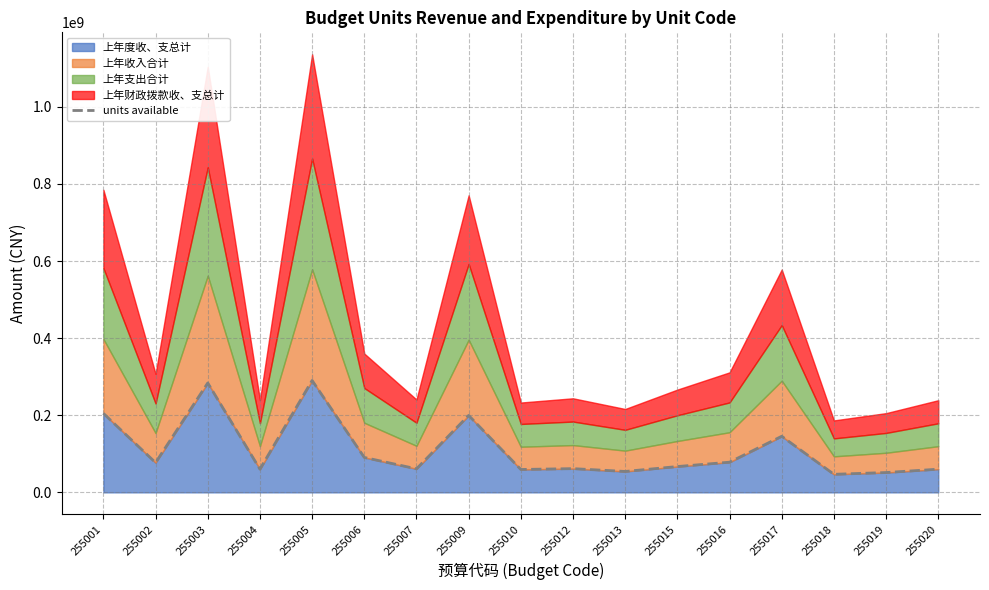

List the labels in order of value, smallest first.

255018, 255019, 255013, 255010, 255020, 255004, 255007, 255012, 255015, 255002, 255016, 255006, 255017, 255009, 255001, 255003, 255005